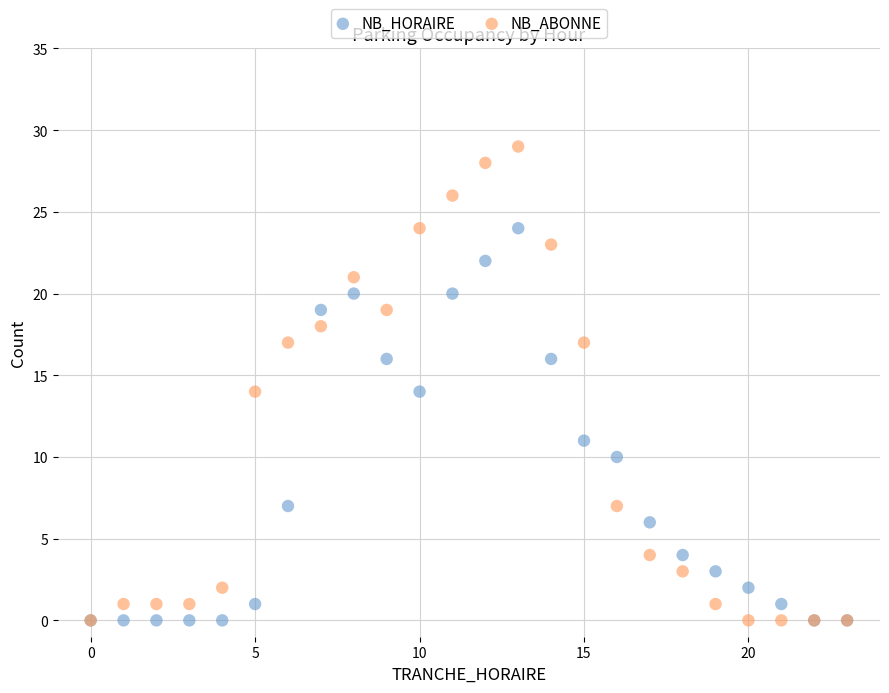

What are all the series names shown in the legend?

NB_HORAIRE, NB_ABONNE